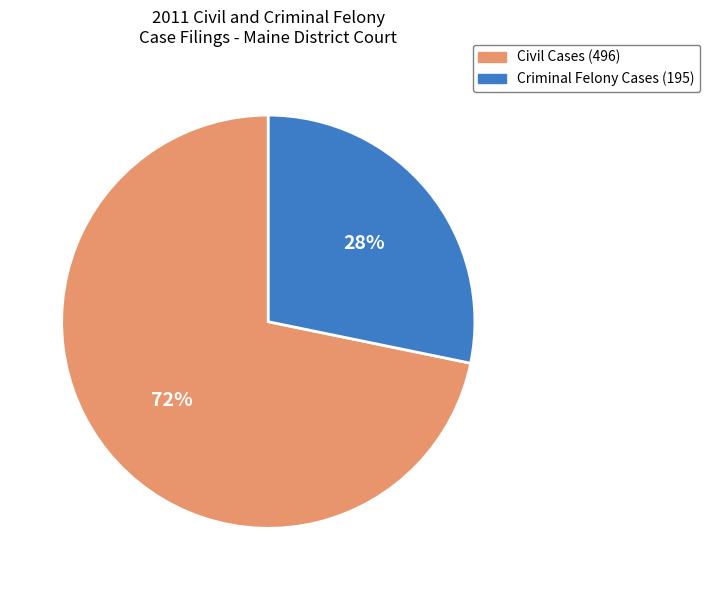

Combined, do Civil Cases (496) and Criminal Felony Cases (195) account for over 50%?

Yes